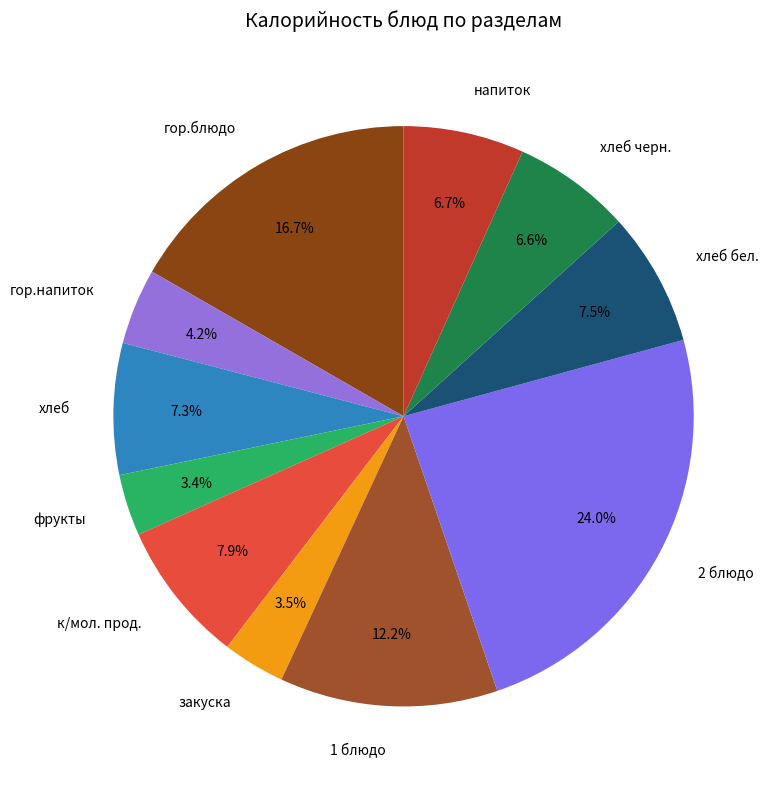

What portion of the pie excludes закуска?

96.5%